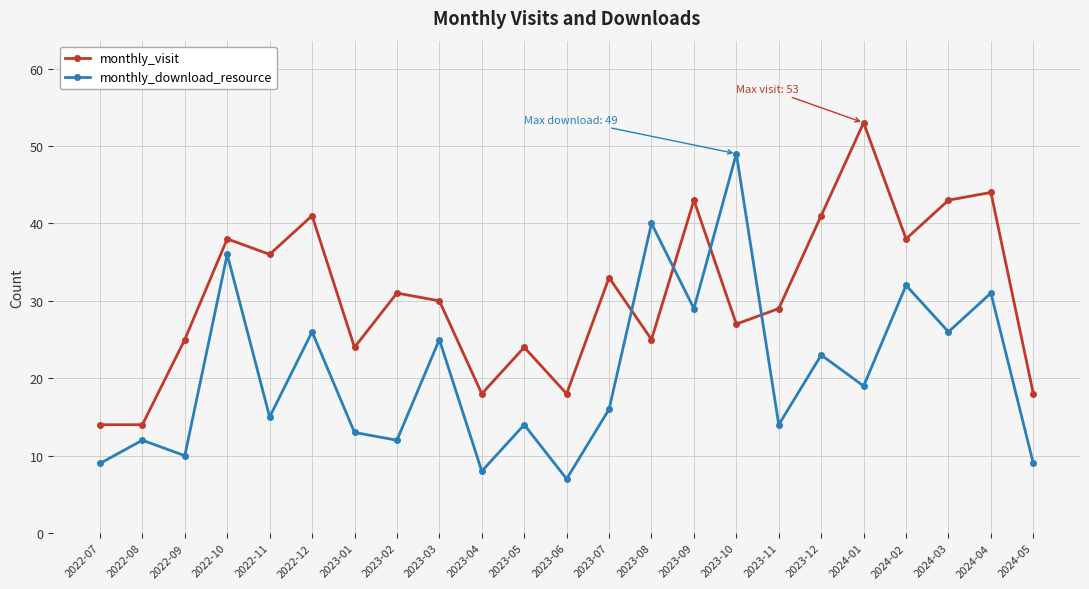

What is the difference between the second highest and minimum values in the monthly_download_resource series?

33